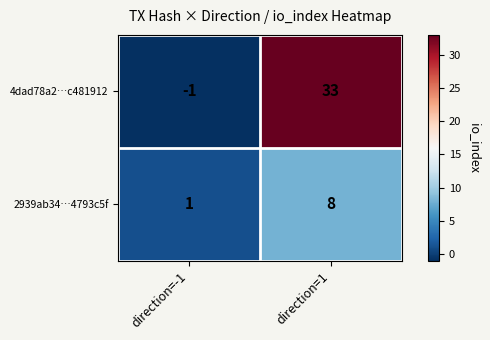

List the series in order of their overall mean, highest first.

4dad78a2…c481912, 2939ab34…4793c5f